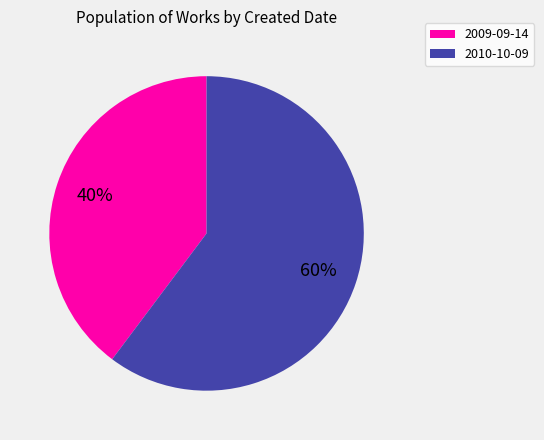

What is the majority slice?

2010-10-09